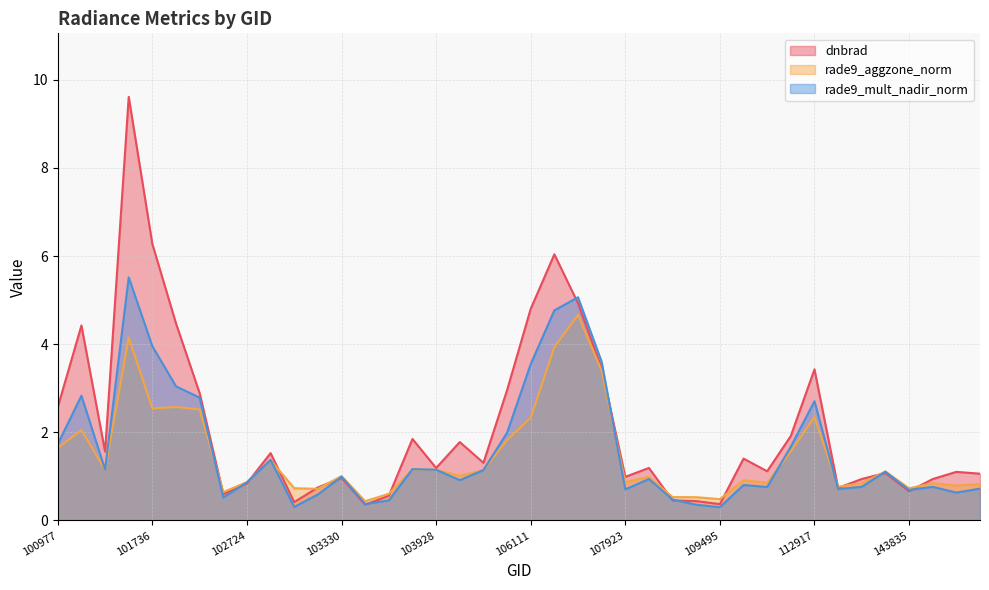

What is the greatest value displayed?

9.6